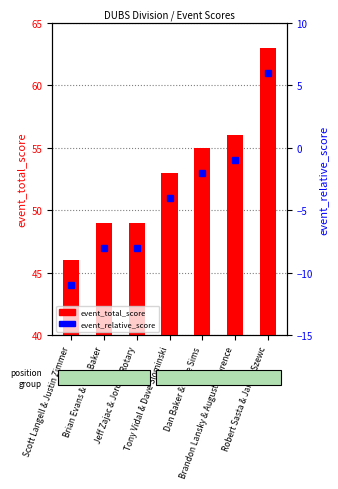

What position from the left is Brian Evans & Erin Baker?

2